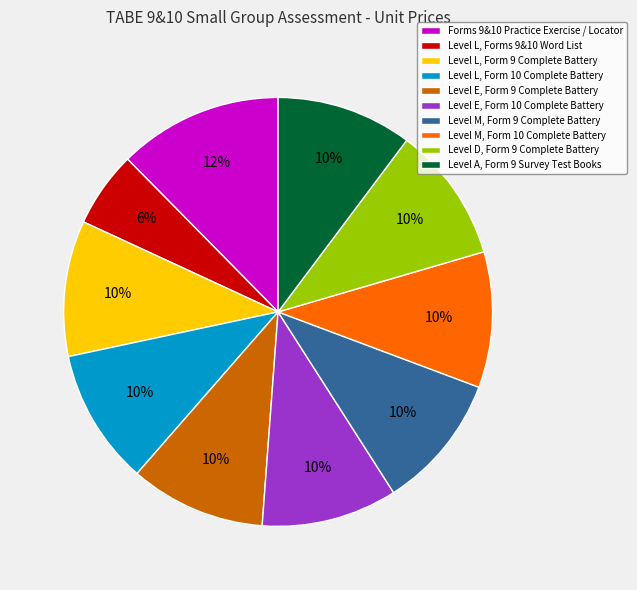

Do Level D, Form 9 Complete Battery and Level L, Form 9 Complete Battery together represent more than half of the pie?

No